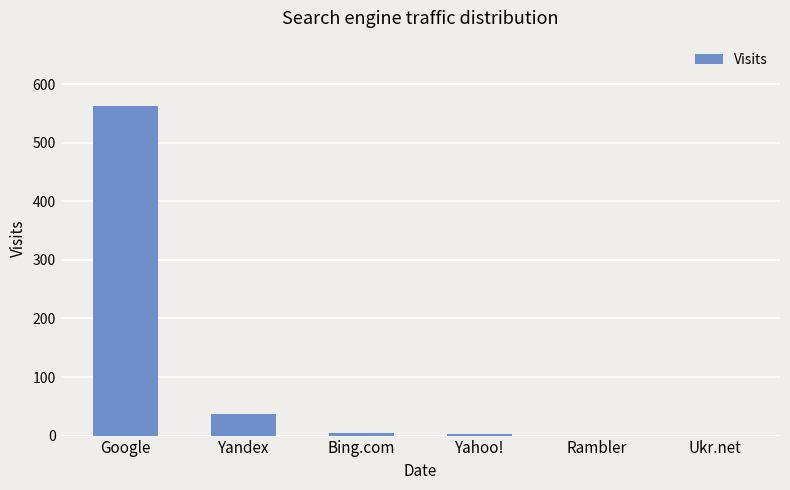

The value at Rambler is 0. True or false?

True